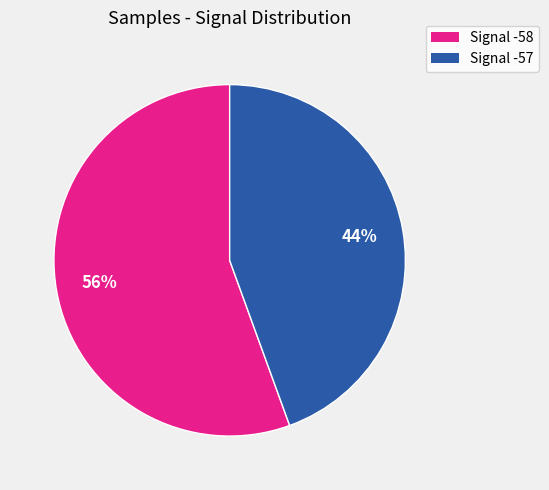

To the nearest percent, what is the average slice percentage?

50%